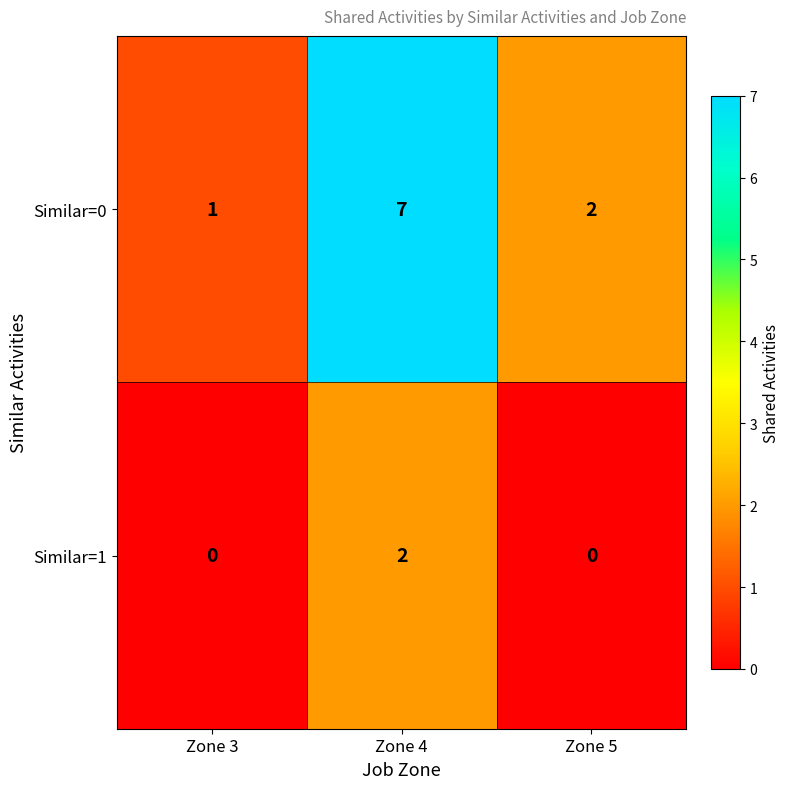

Count the Similar=1 values in the range 0 to 2.

3